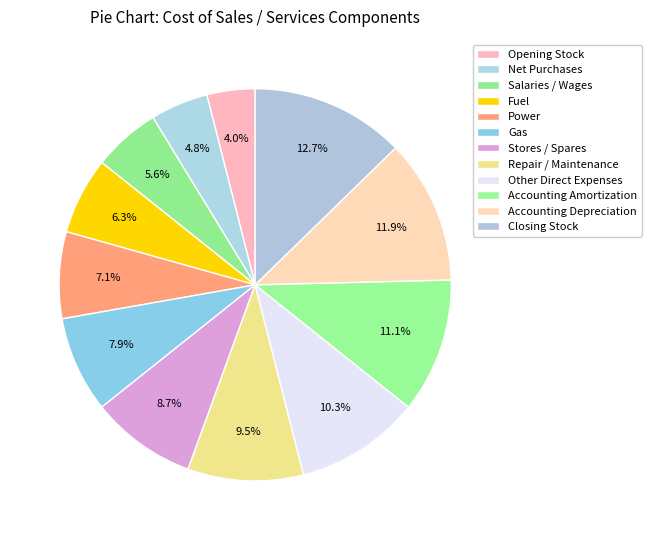

Count the number of slices in the pie.

12